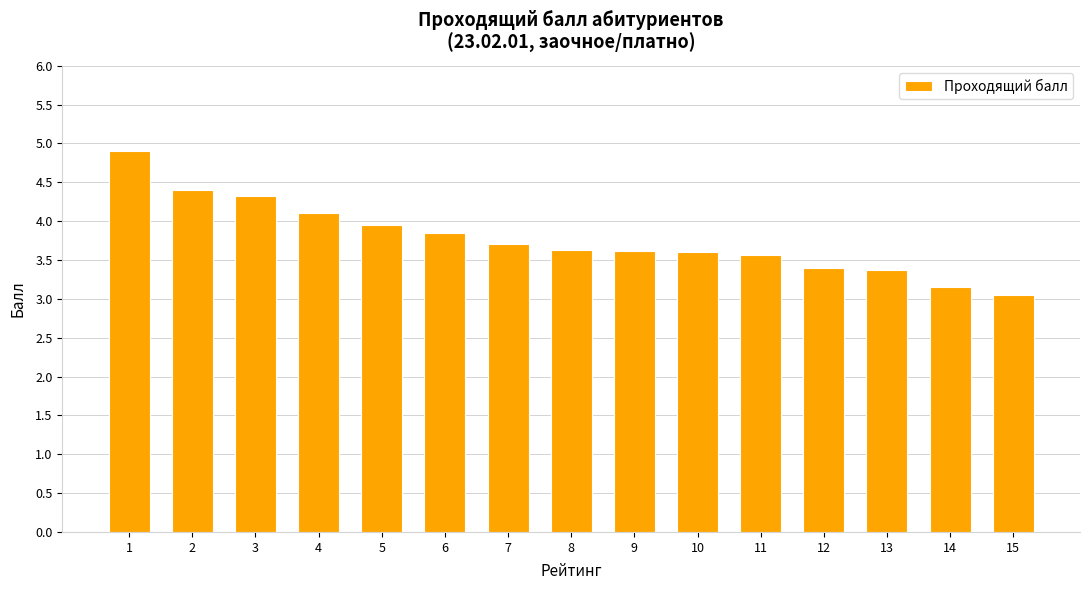

What is the value of the 11th bar from the left?

3.6